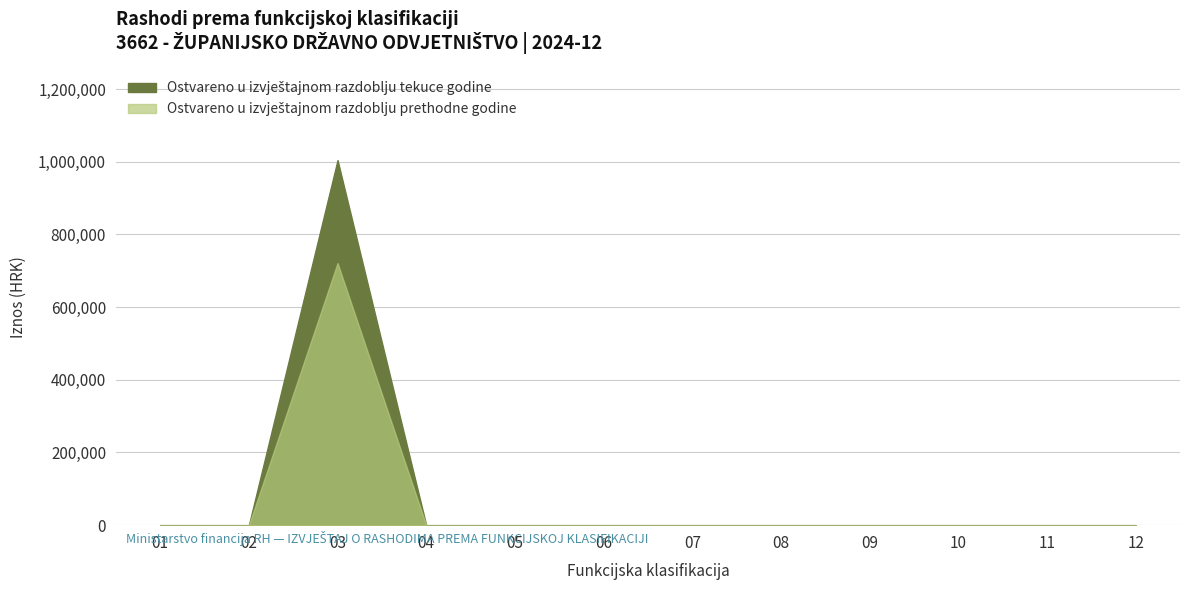

At which category does Ostvareno u izvještajnom razdoblju prethodne godine reach its first local peak?

03